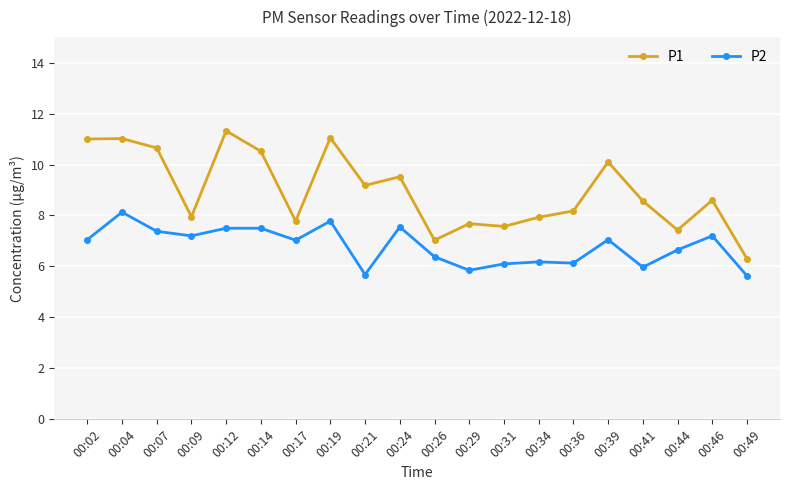

At which label does P1 first exceed 8?

00:02